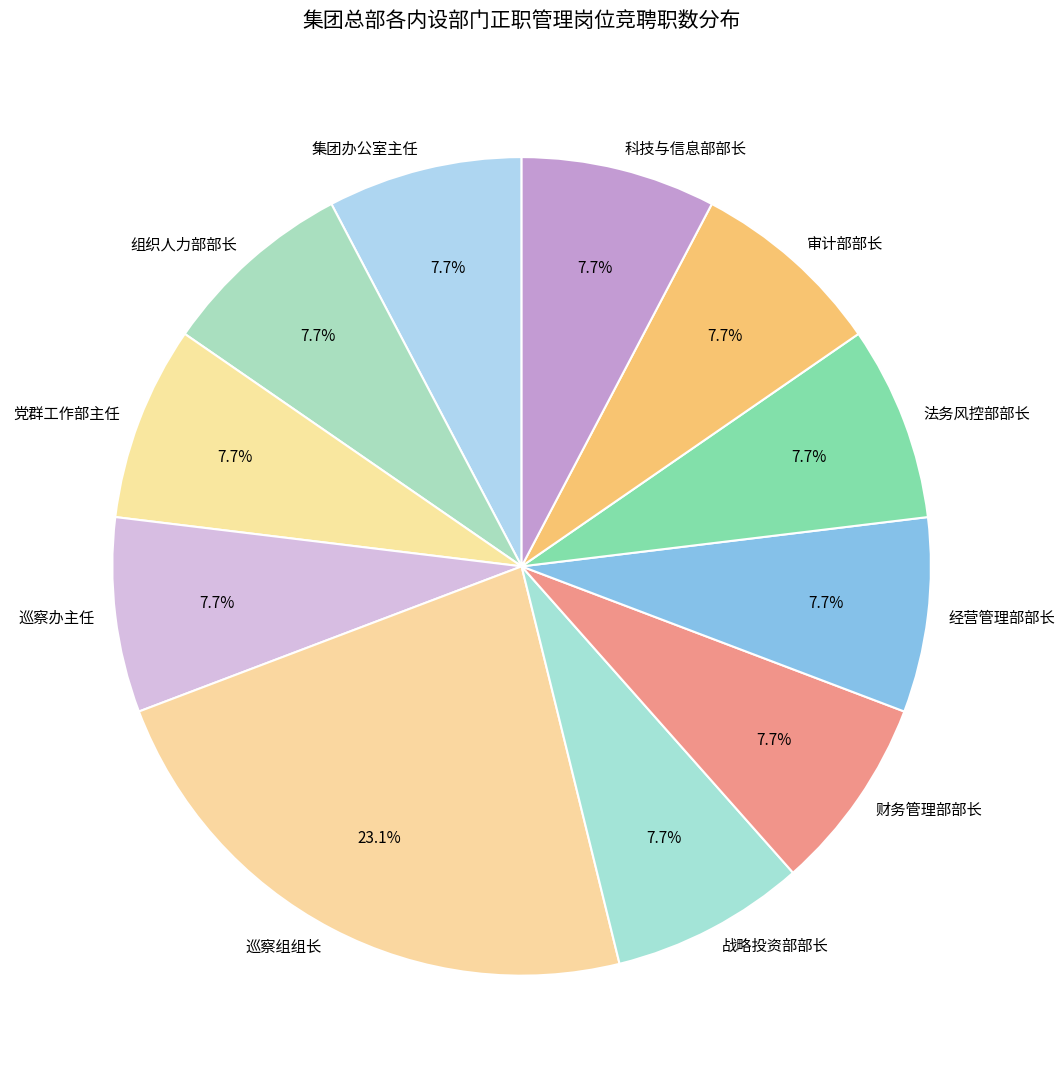

Does 财务管理部部长 represent more than half of the total?

No